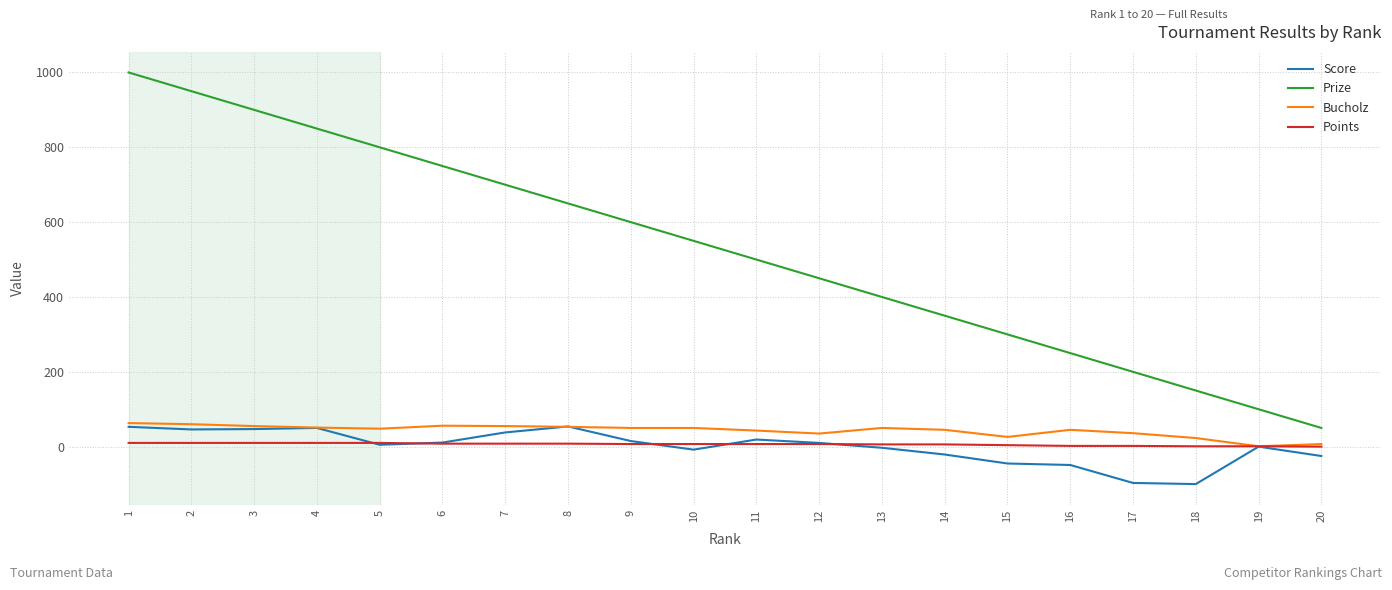

How many categories are shown in the chart?

20